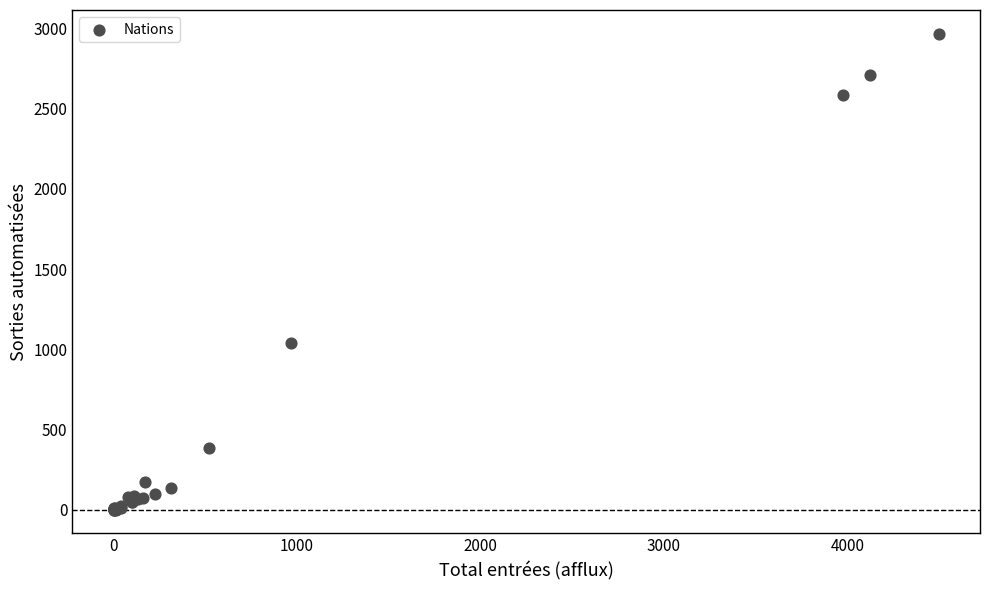

What Y value in the scatter plot is closest to 1483?

1040